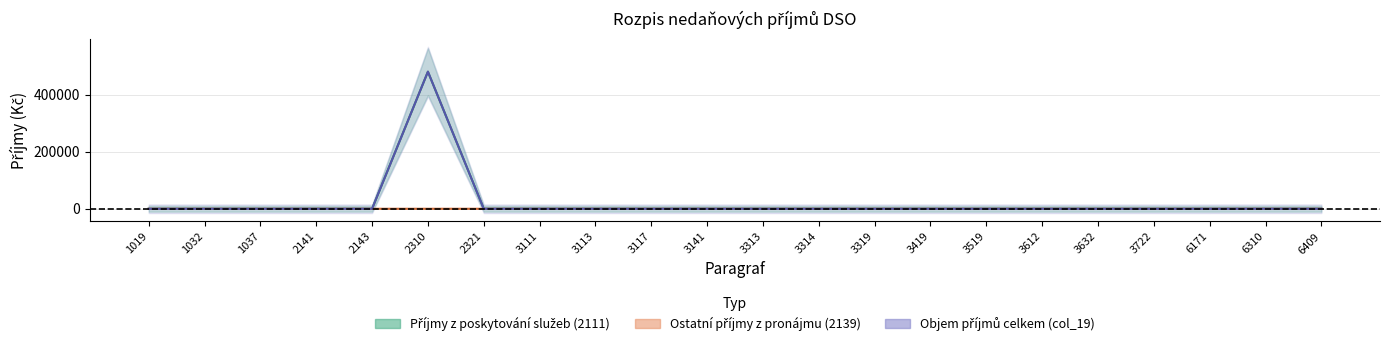

What are all the series names shown in the legend?

Příjmy z poskytování služeb (2111), Ostatní příjmy z pronájmu (2139), Objem příjmů celkem (col_19)